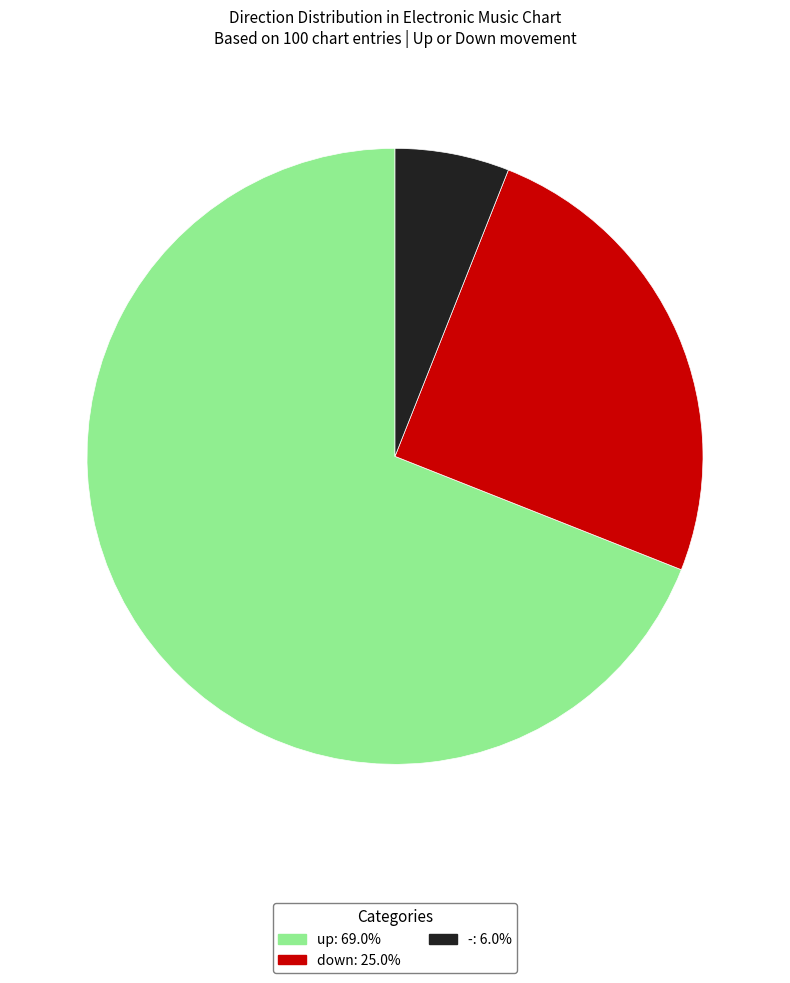

What is the majority slice?

up